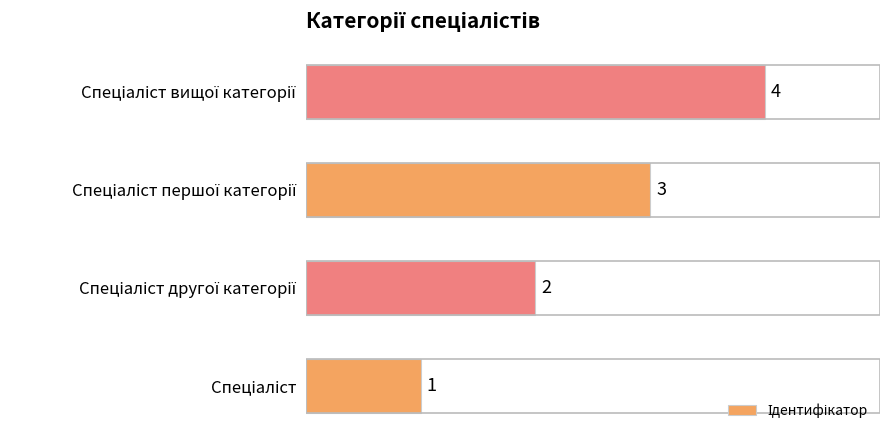

Are the bars grouped side by side (vs. stacked)?

No